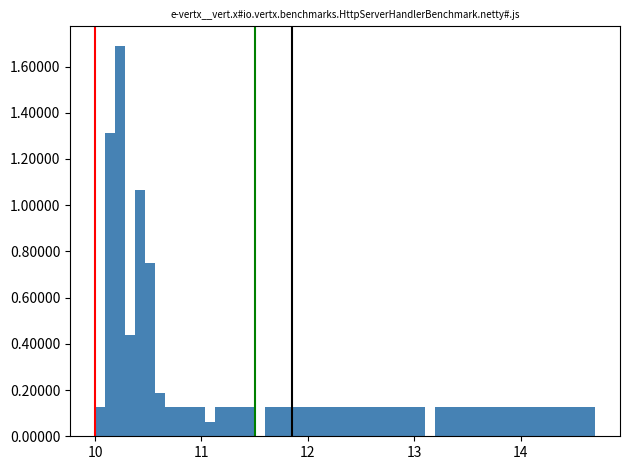

Read against the x-axis, roughly where is the centre of the tallest bar?

10.2